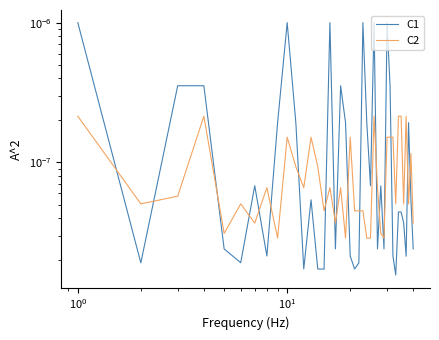

After their last crossing, which series has the higher values: C2 or C1?

C2